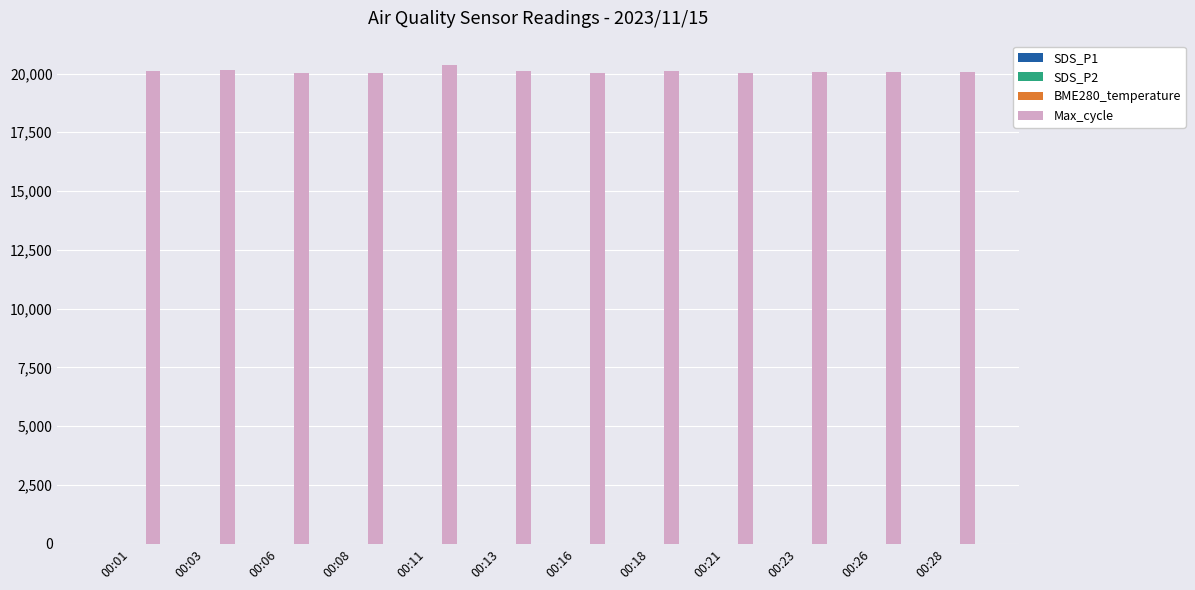

Which series has the largest total across all categories?

Max_cycle